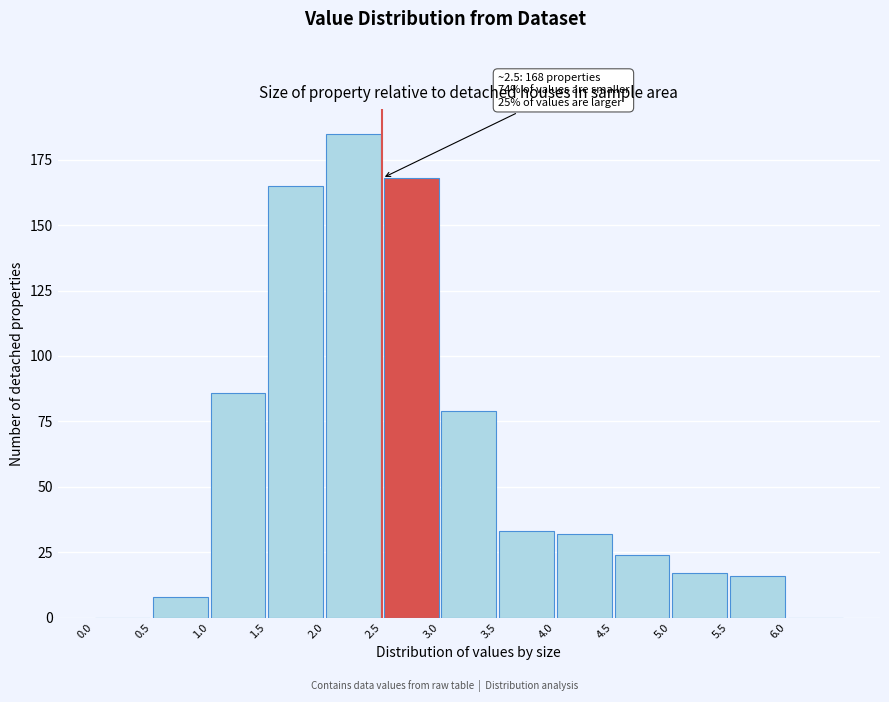

Which range on the x-axis has the tallest bar?

2.0 to 2.5